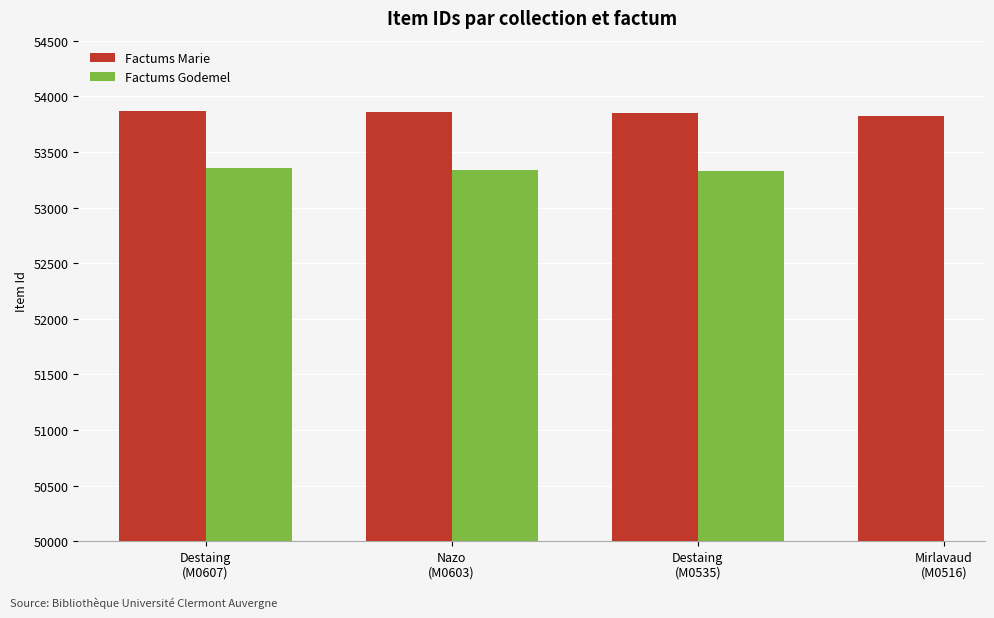

What is the maximum value for Factums Marie?

53867